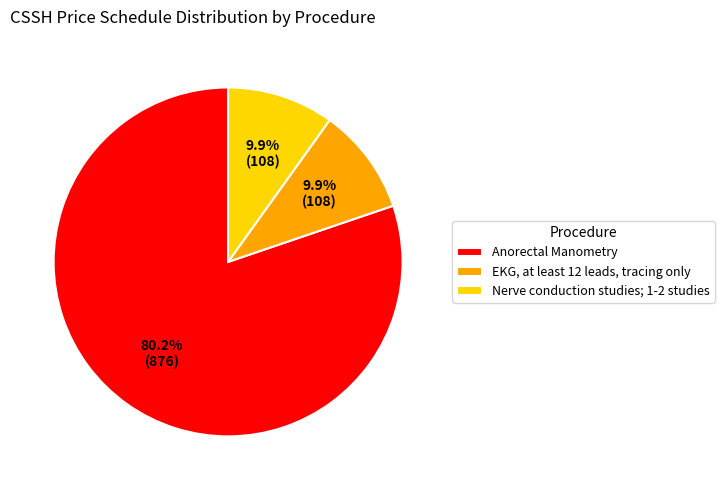

Which slice is the largest?

Anorectal Manometry